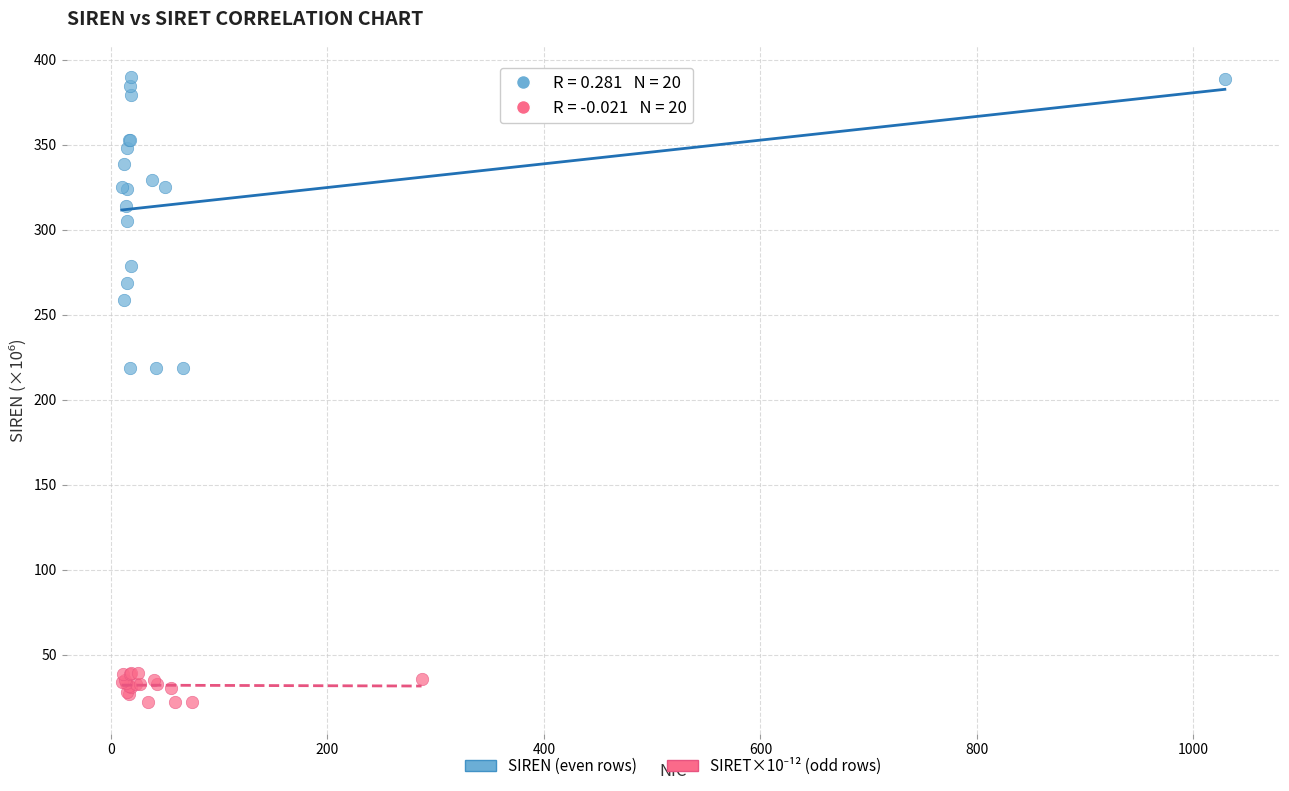

Which series reaches the maximum Y coordinate?

SIREN (even rows)